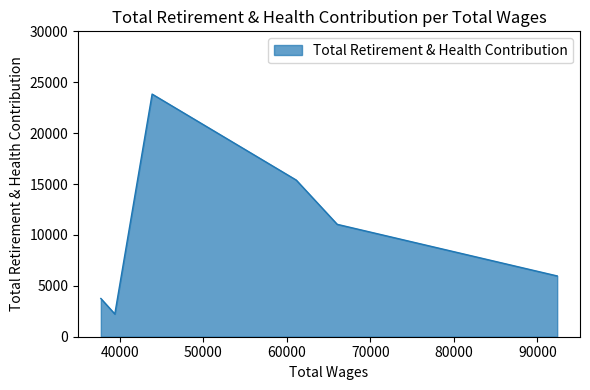

What is the smallest value displayed?

2234